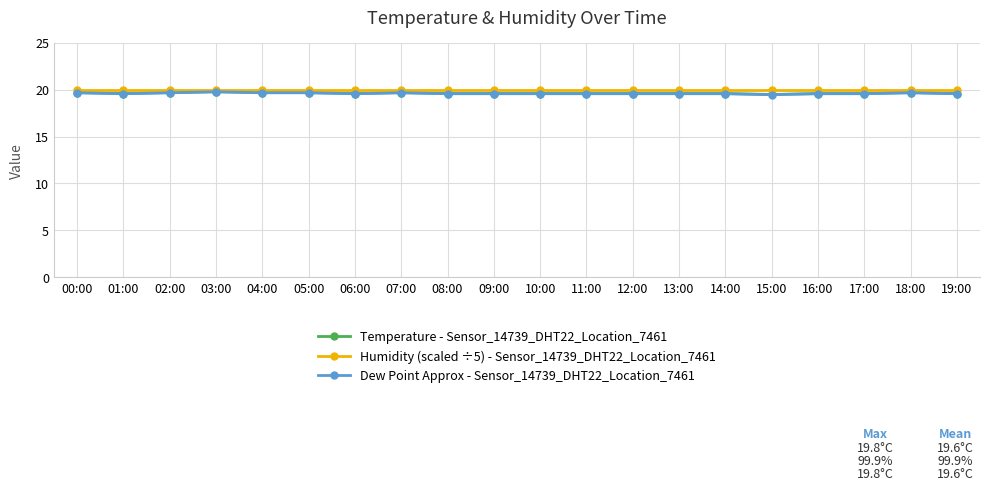

What is the lowest value of the Dew Point Approx - Sensor_14739_DHT22_Location_7461 series?

19.5